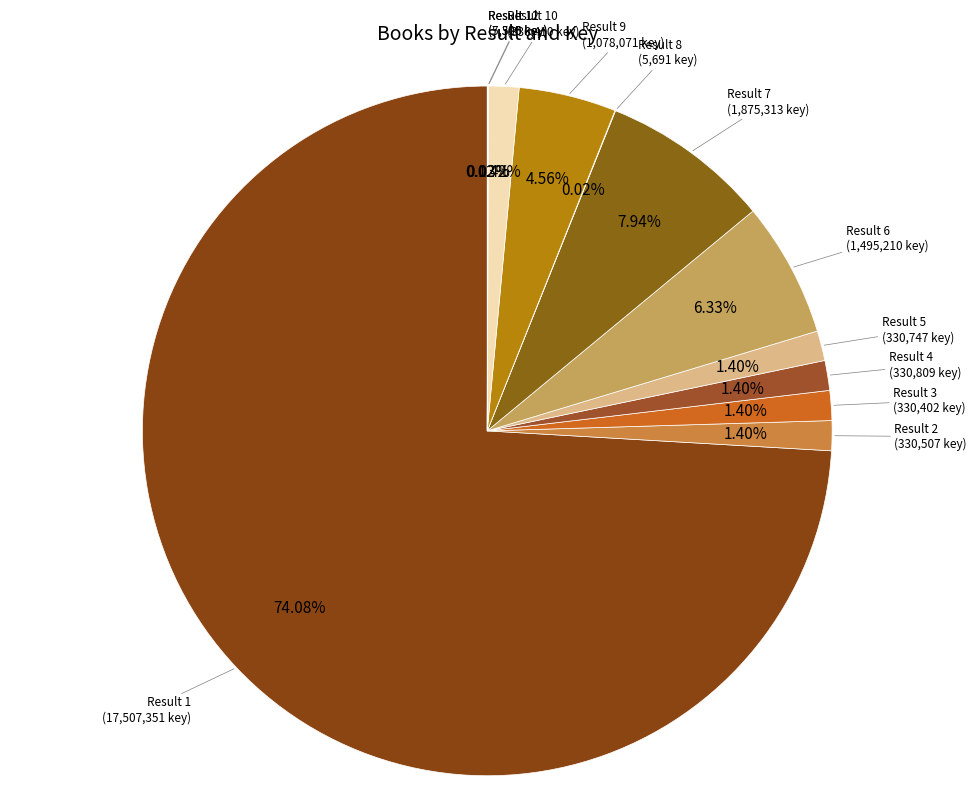

Is the sum of Result 7 and Result 2 greater than half?

No